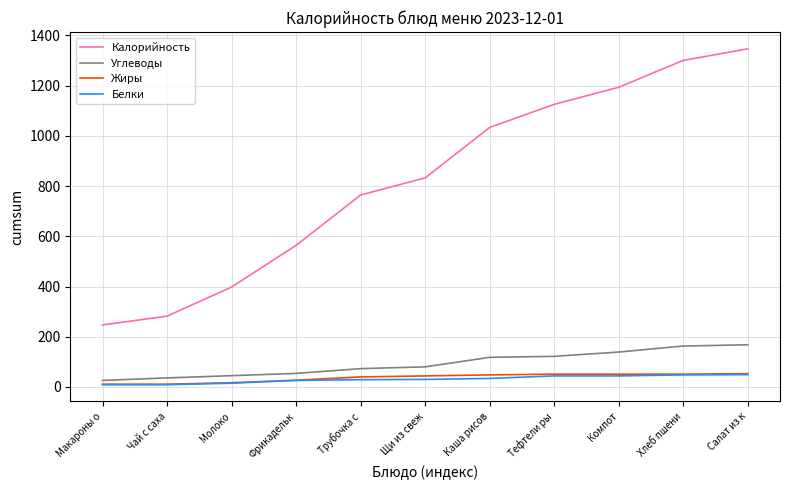

How many values in the Жиры series are below 44?

5